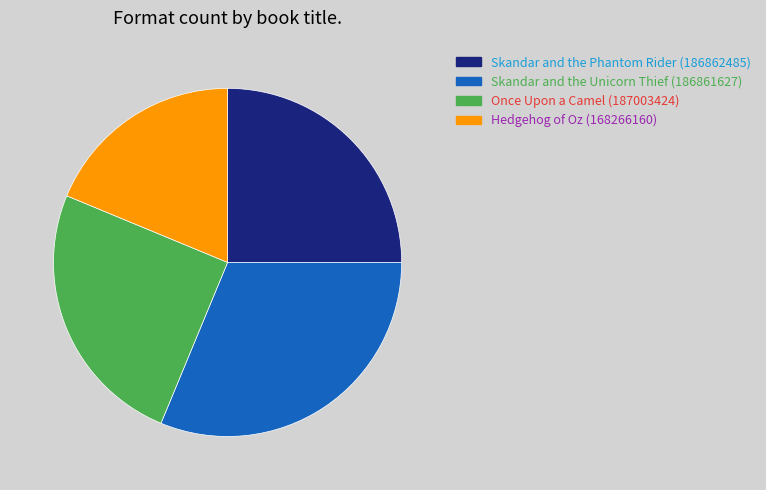

How many segments does this pie chart have?

4